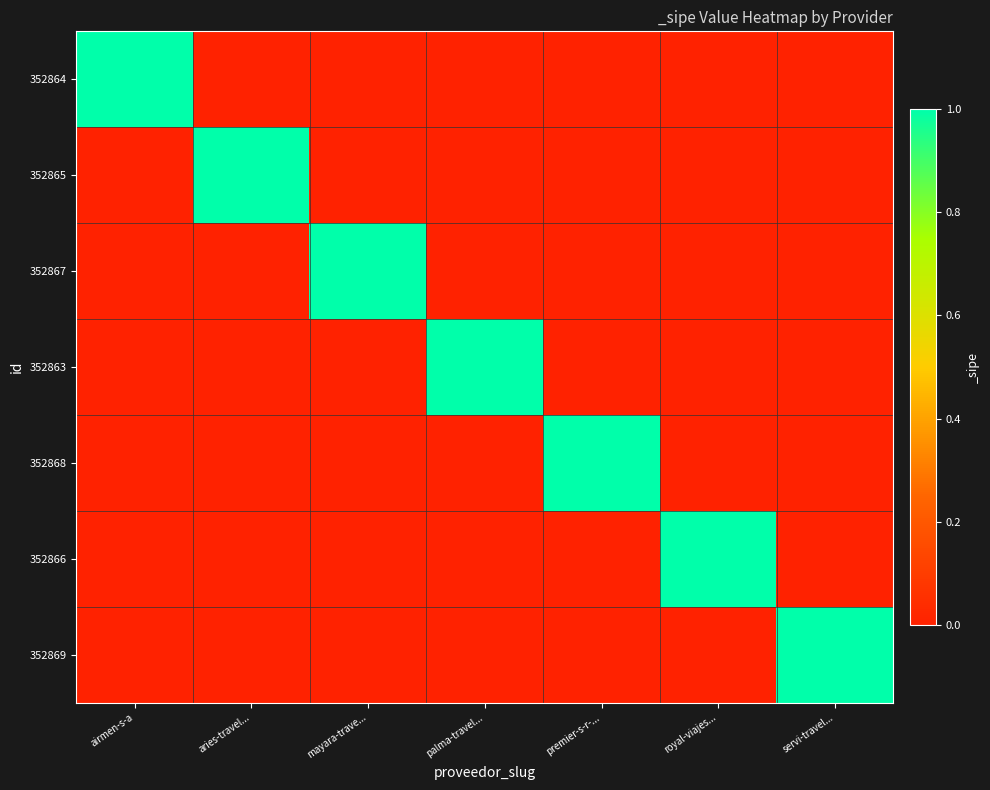

Reading left to right, what are all the values shown in this chart?

352864: airmen-s-a=1	aries-travel...=0	mayara-trave...=0	palma-travel...=0	premier-s-r-...=0	royal-viajes...=0	servi-travel...=0
352865: airmen-s-a=0	aries-travel...=1	mayara-trave...=0	palma-travel...=0	premier-s-r-...=0	royal-viajes...=0	servi-travel...=0
352867: airmen-s-a=0	aries-travel...=0	mayara-trave...=1	palma-travel...=0	premier-s-r-...=0	royal-viajes...=0	servi-travel...=0
352863: airmen-s-a=0	aries-travel...=0	mayara-trave...=0	palma-travel...=1	premier-s-r-...=0	royal-viajes...=0	servi-travel...=0
352868: airmen-s-a=0	aries-travel...=0	mayara-trave...=0	palma-travel...=0	premier-s-r-...=1	royal-viajes...=0	servi-travel...=0
352866: airmen-s-a=0	aries-travel...=0	mayara-trave...=0	palma-travel...=0	premier-s-r-...=0	royal-viajes...=1	servi-travel...=0
352869: airmen-s-a=0	aries-travel...=0	mayara-trave...=0	palma-travel...=0	premier-s-r-...=0	royal-viajes...=0	servi-travel...=1